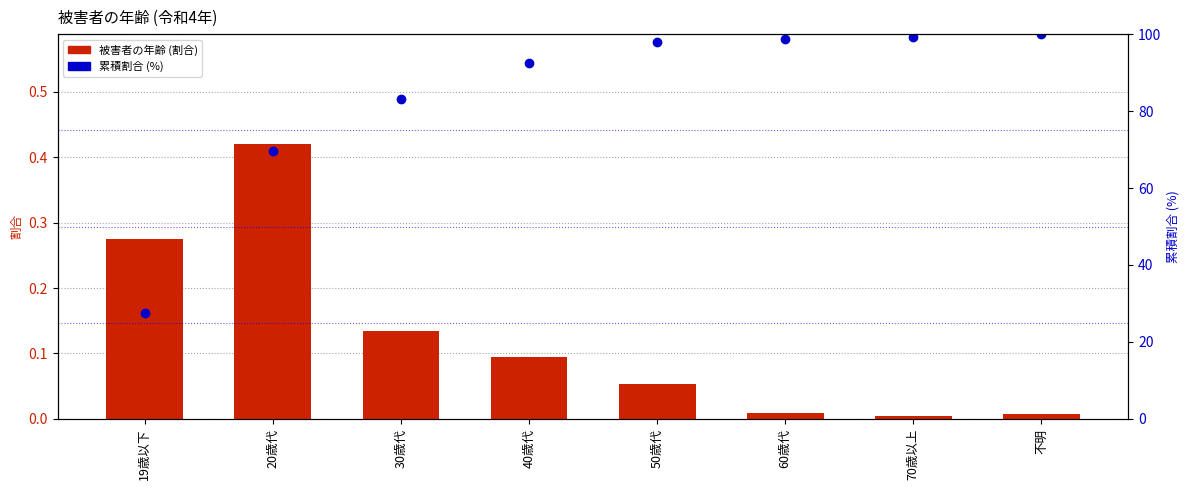

The value of 累積割合 (%) at 50歳代 is 154.1. True or false?

False